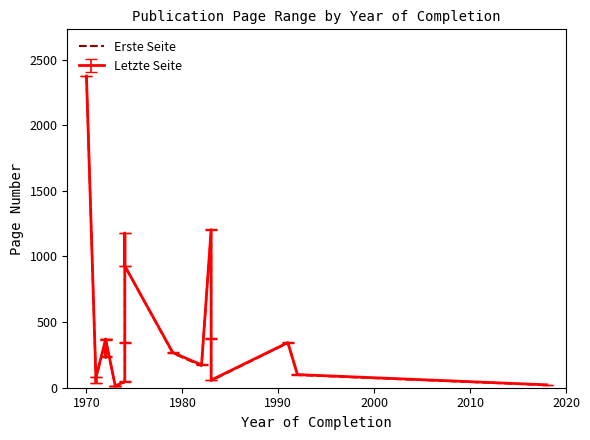

How many lines are shown in the chart?

1